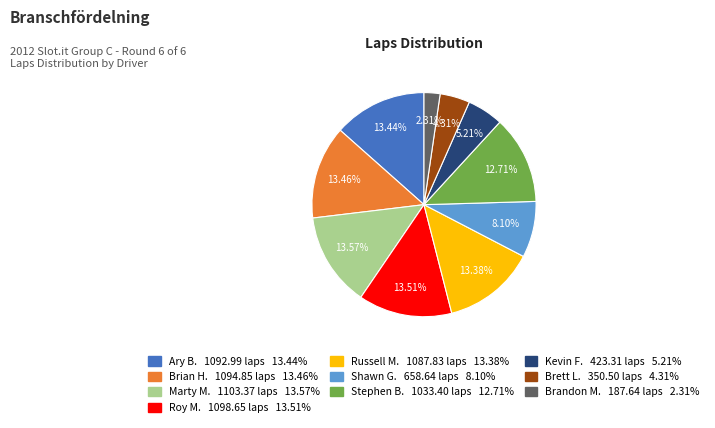

Is there a majority slice in this chart?

No